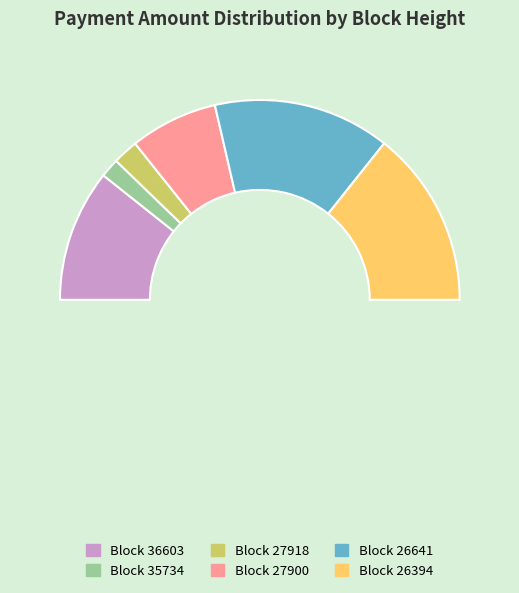

What is the ratio of the value at 35734 to the value at 36603?

0.1